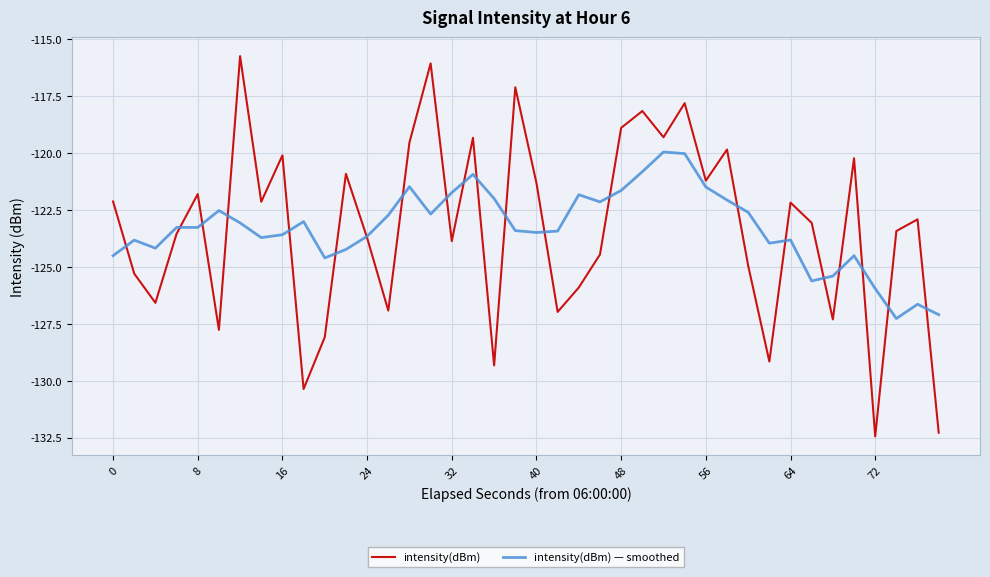

What is the maximum value for intensity(dBm) — smoothed?

-120.0